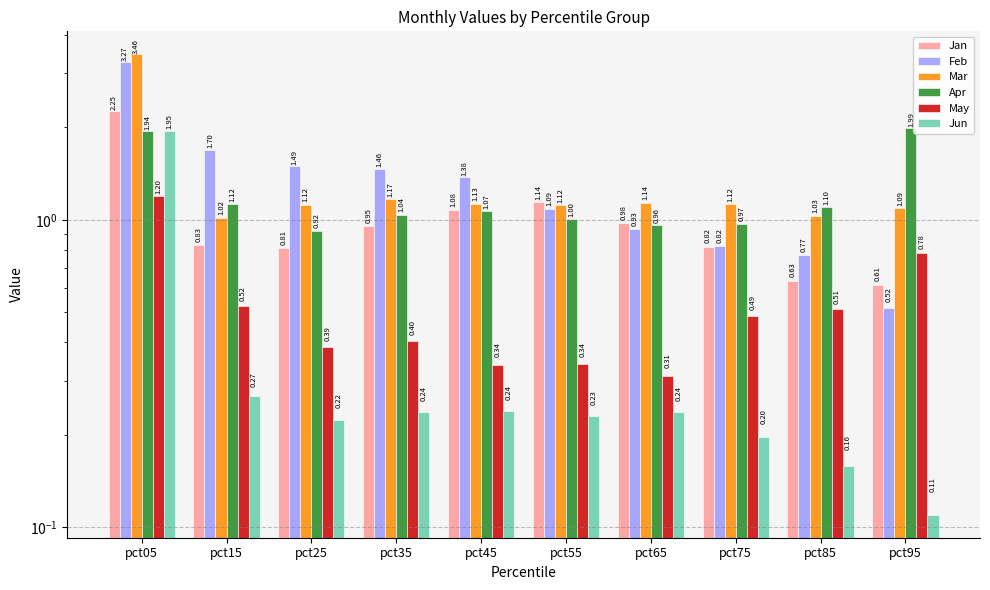

Reading left to right, list all the values displayed in this chart.

Jan: pct05=2.3	pct15=0.8	pct25=0.8	pct35=1.0	pct45=1.1	pct55=1.1	pct65=1.0	pct75=0.8	pct85=0.6	pct95=0.6
Feb: pct05=3.3	pct15=1.7	pct25=1.5	pct35=1.5	pct45=1.4	pct55=1.1	pct65=0.9	pct75=0.8	pct85=0.8	pct95=0.5
Mar: pct05=3.5	pct15=1.0	pct25=1.1	pct35=1.2	pct45=1.1	pct55=1.1	pct65=1.1	pct75=1.1	pct85=1.0	pct95=1.1
Apr: pct05=1.9	pct15=1.1	pct25=0.9	pct35=1.0	pct45=1.1	pct55=1.0	pct65=1.0	pct75=1.0	pct85=1.1	pct95=2.0
May: pct05=1.2	pct15=0.5	pct25=0.4	pct35=0.4	pct45=0.3	pct55=0.3	pct65=0.3	pct75=0.5	pct85=0.5	pct95=0.8
Jun: pct05=2.0	pct15=0.3	pct25=0.2	pct35=0.2	pct45=0.2	pct55=0.2	pct65=0.2	pct75=0.2	pct85=0.2	pct95=0.1